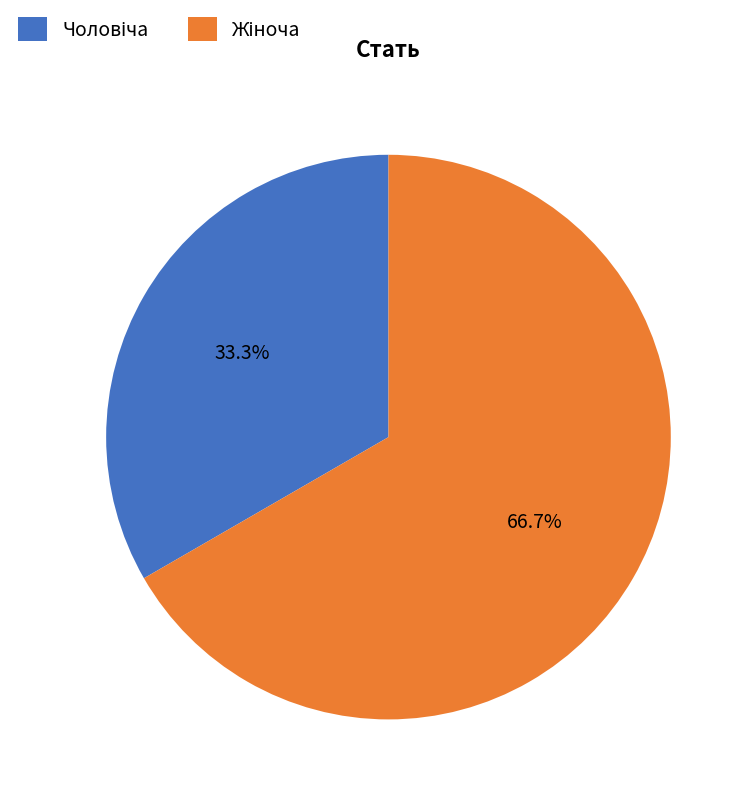

Is there a majority slice in this chart?

Yes